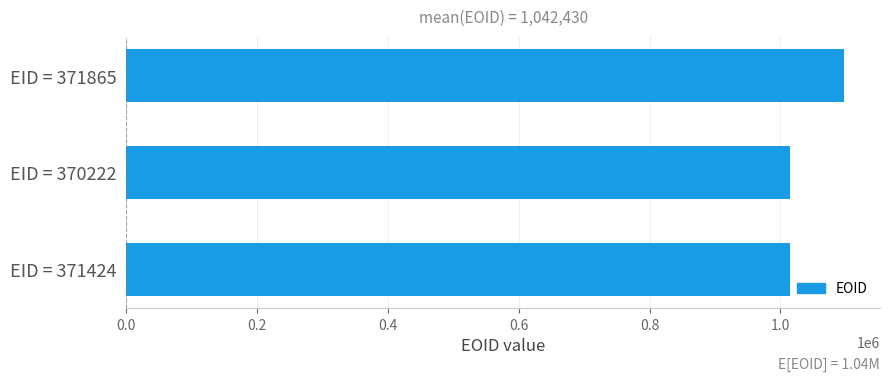

What is the average value?

1042430